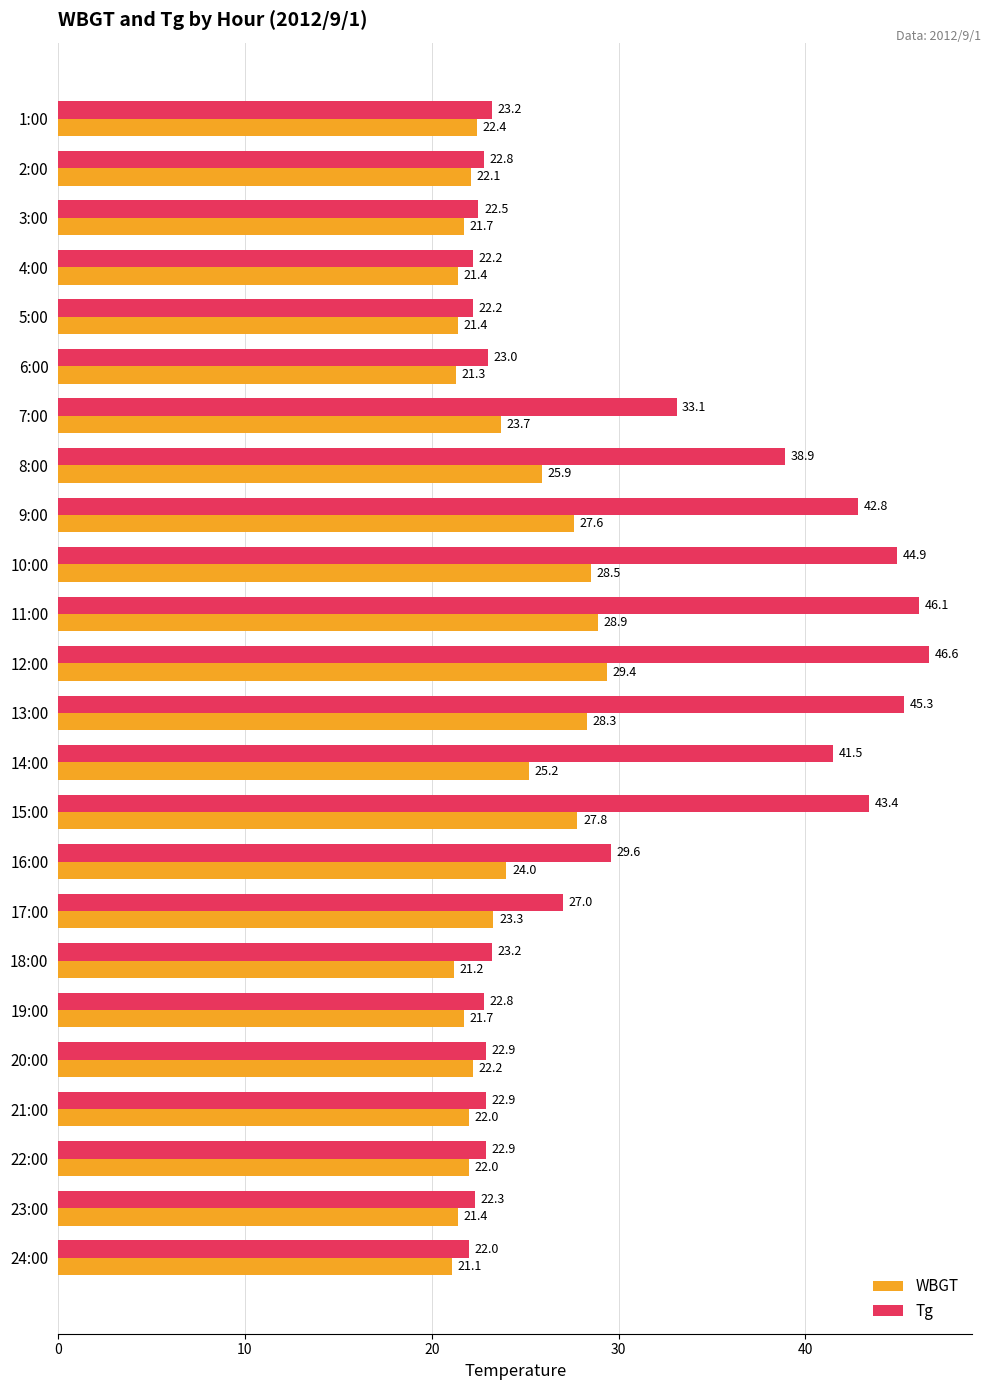

At which category is the sum across all series the highest?

12:00